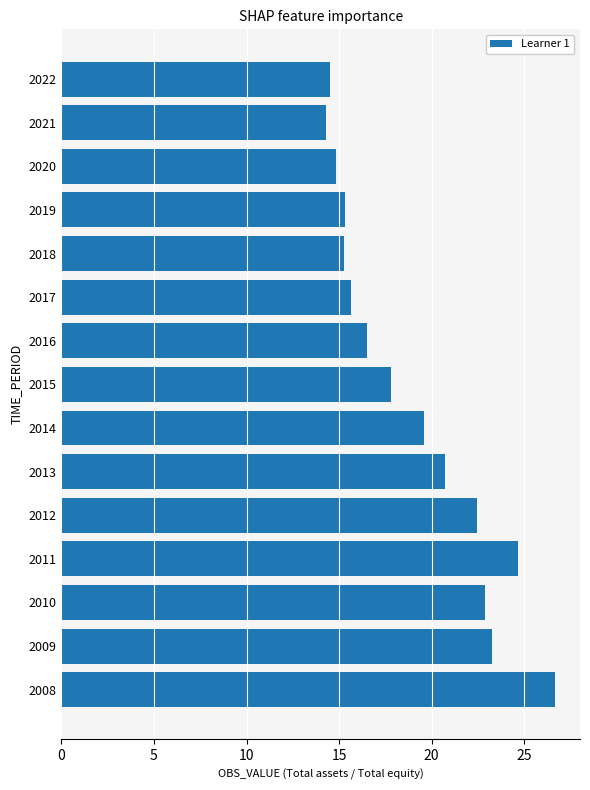

How many bars are there in total?

15